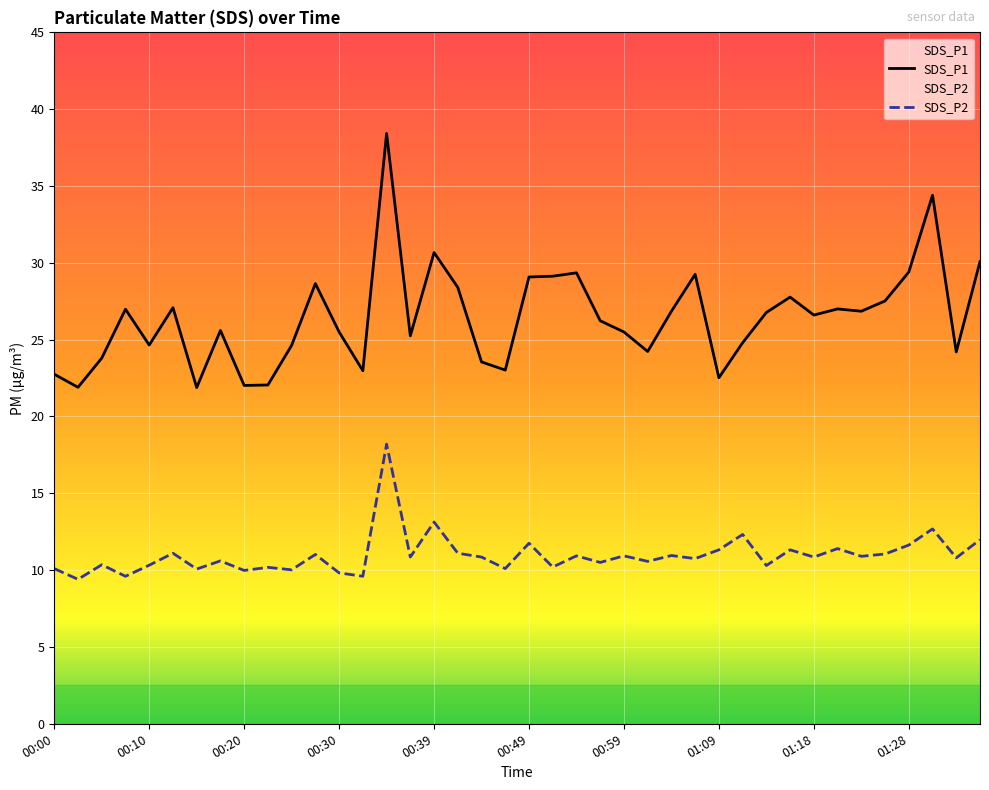

At how many categories does at least one series exceed 31?

2